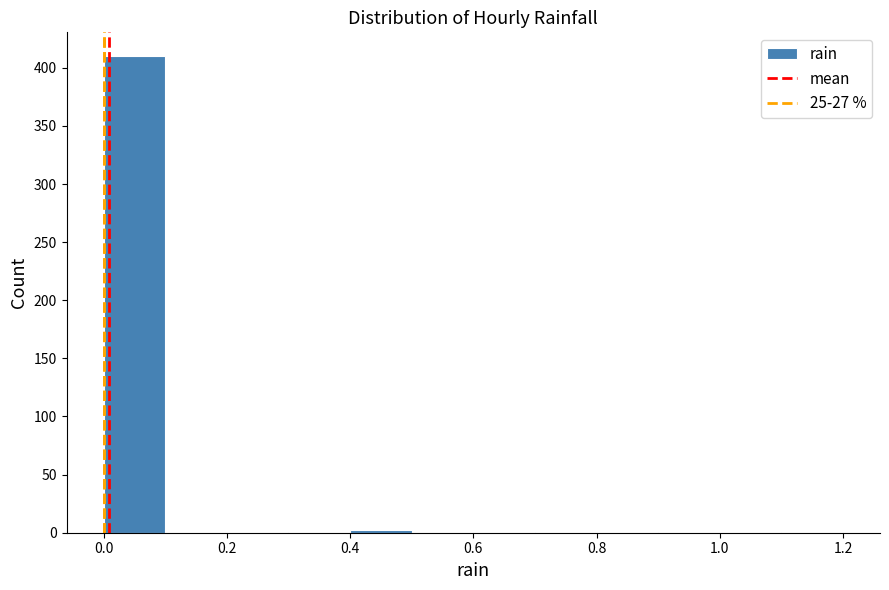

Over which range of the x-axis is the bar tallest?

0.0 to 0.1